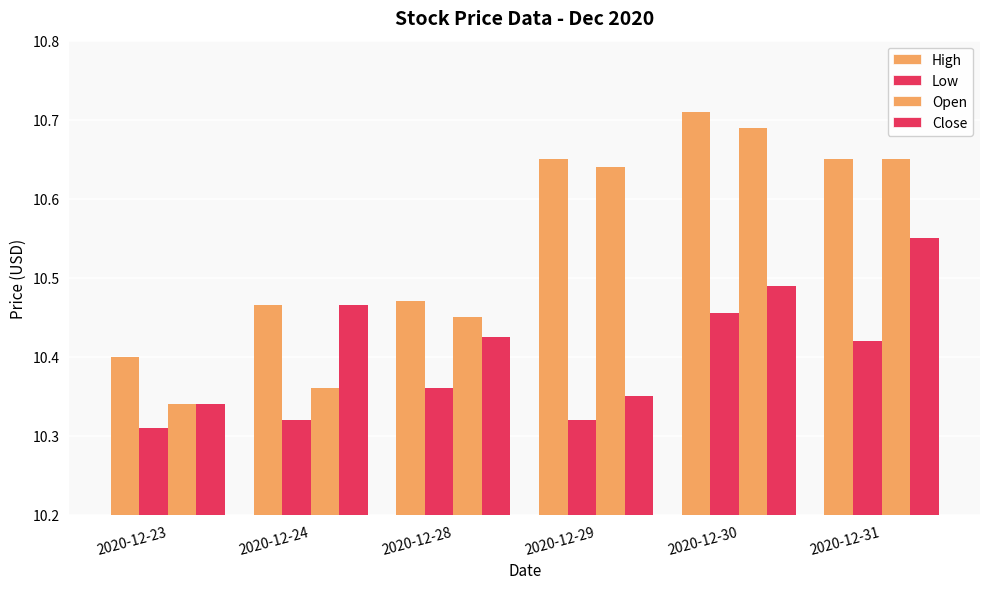

Is it true that Low equals 10.3 at 2020-12-29?

True